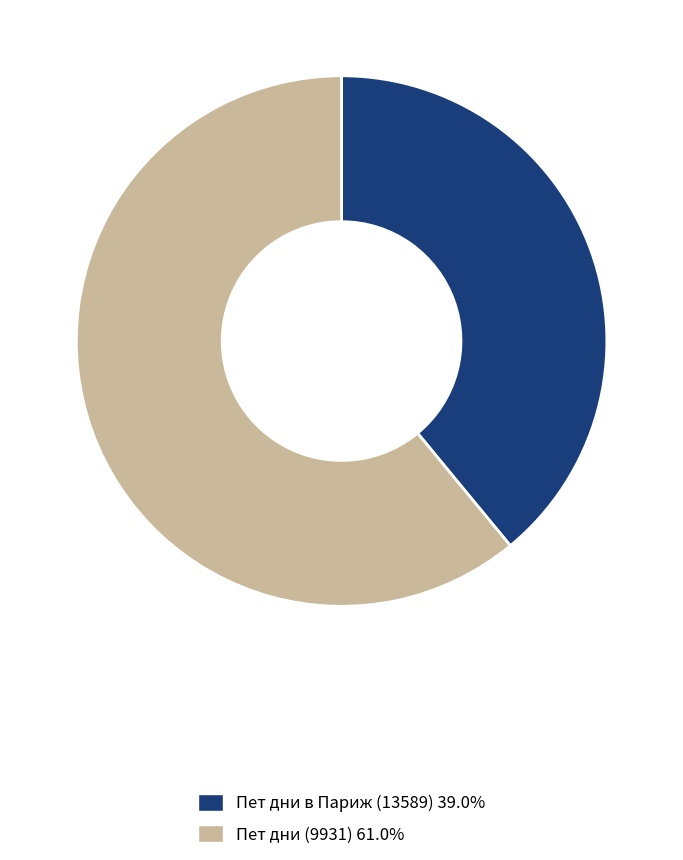

Does any single category account for the majority?

Yes